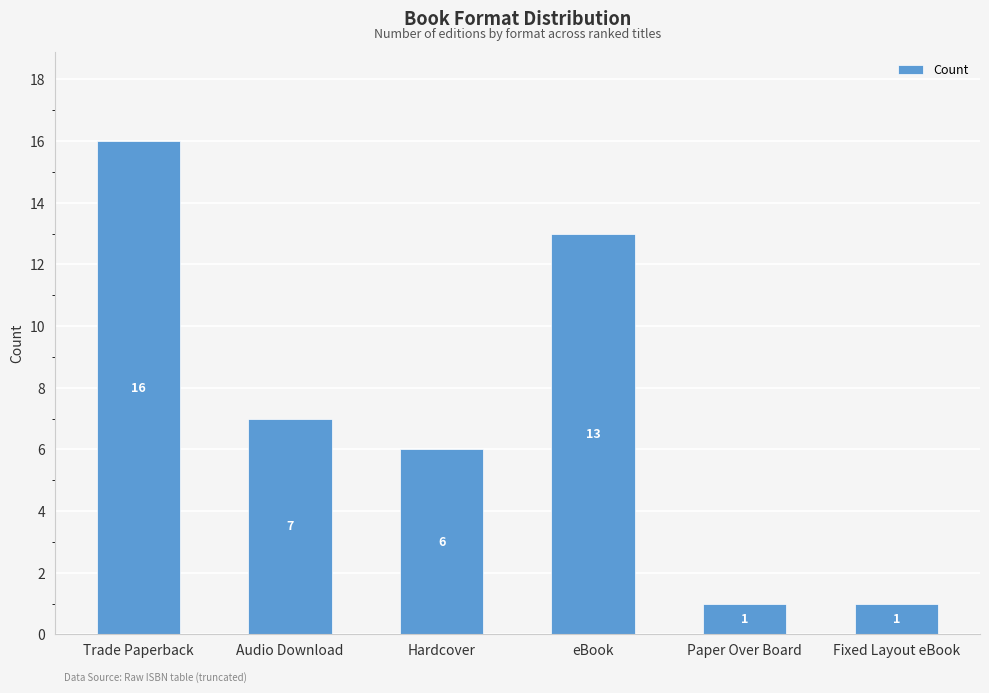

Between eBook and Trade Paperback, which is larger?

Trade Paperback